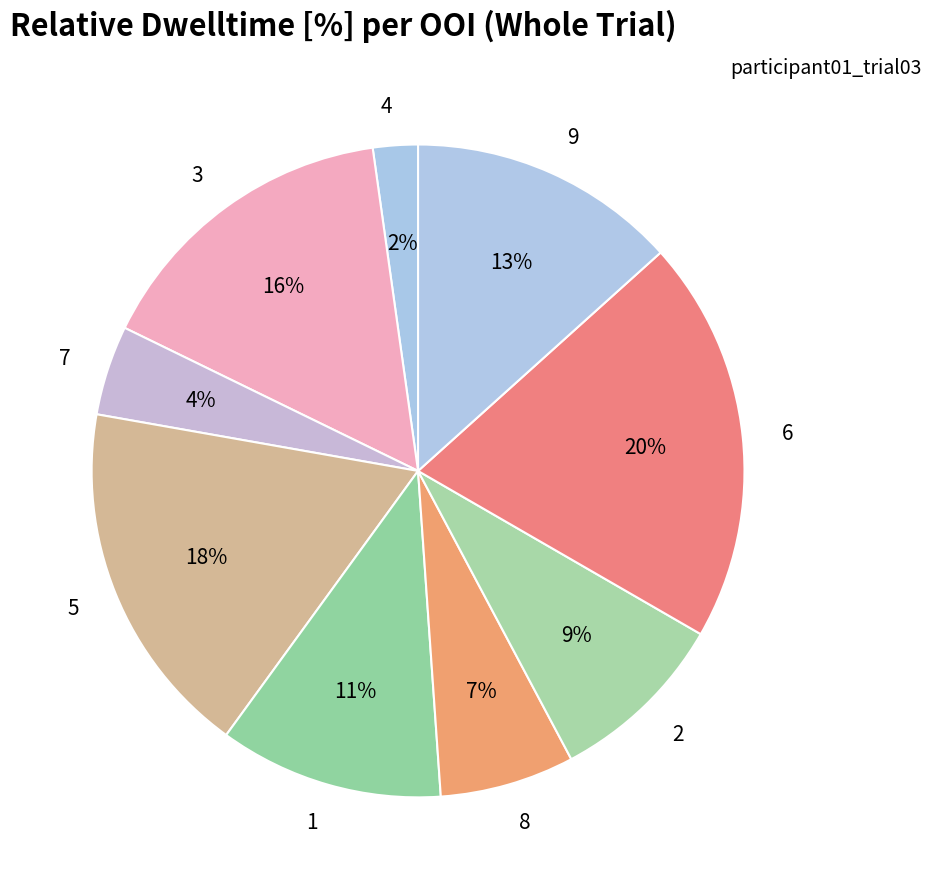

To the nearest percent, what is the average slice percentage?

11%